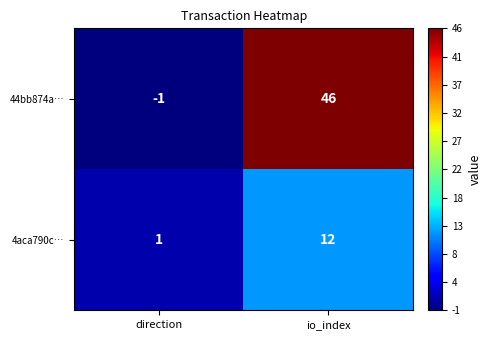

True or false: 4aca790c… has a value of 12 at io_index.

True